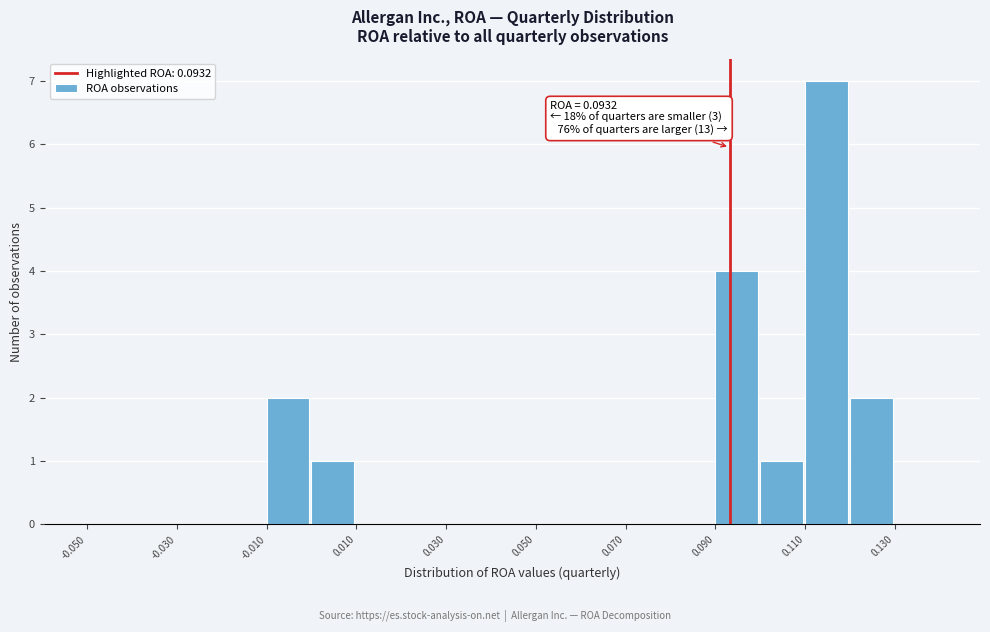

Which range on the x-axis has the tallest bar?

0.11 to 0.12